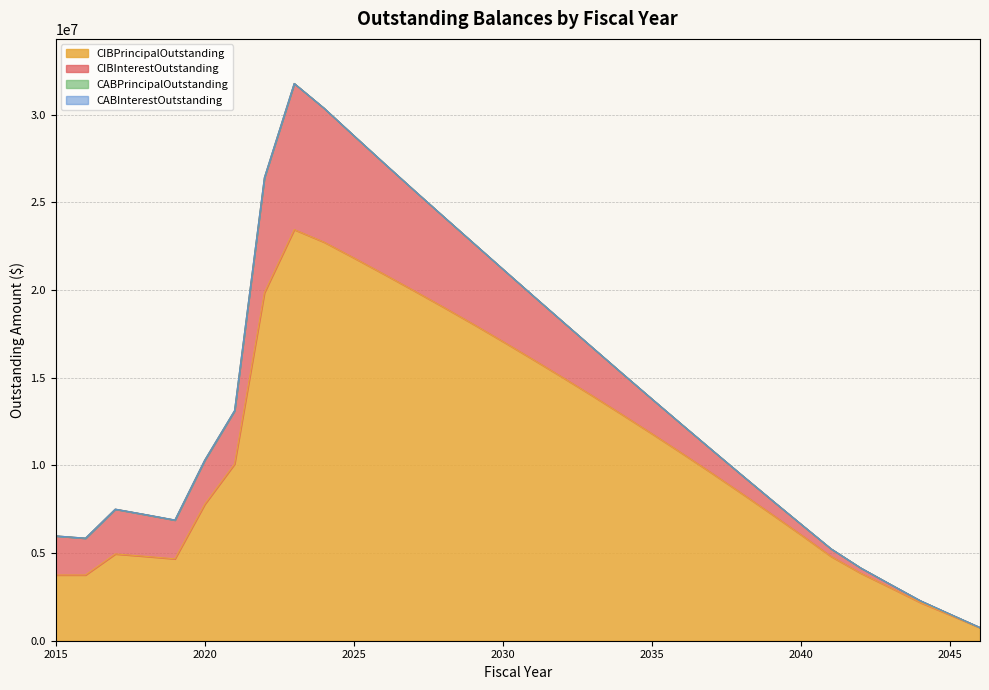

How many distinct data groups are displayed?

4